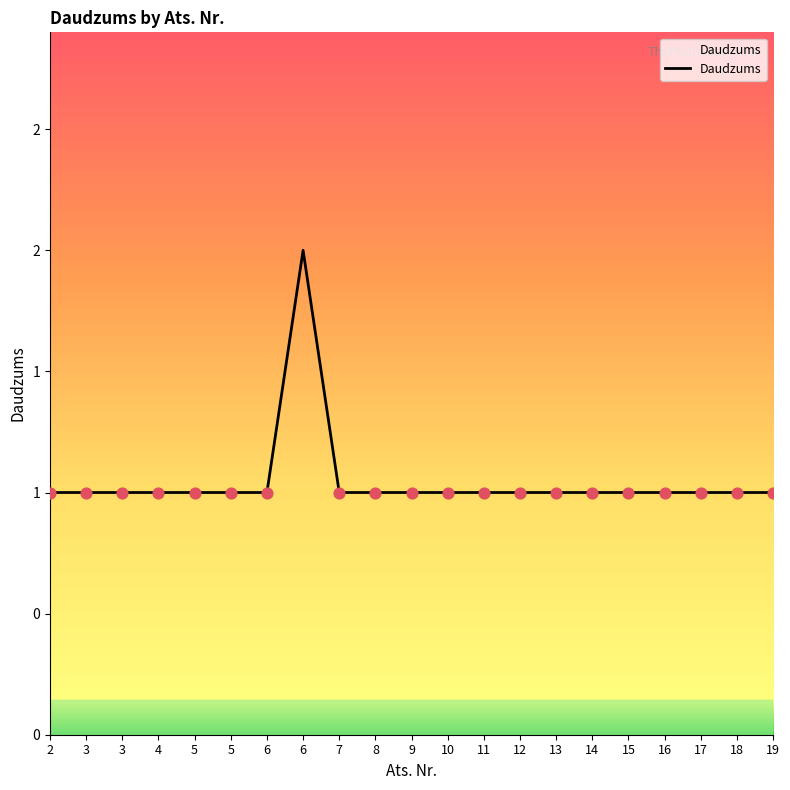

Between 10 and 15, which is larger?

10